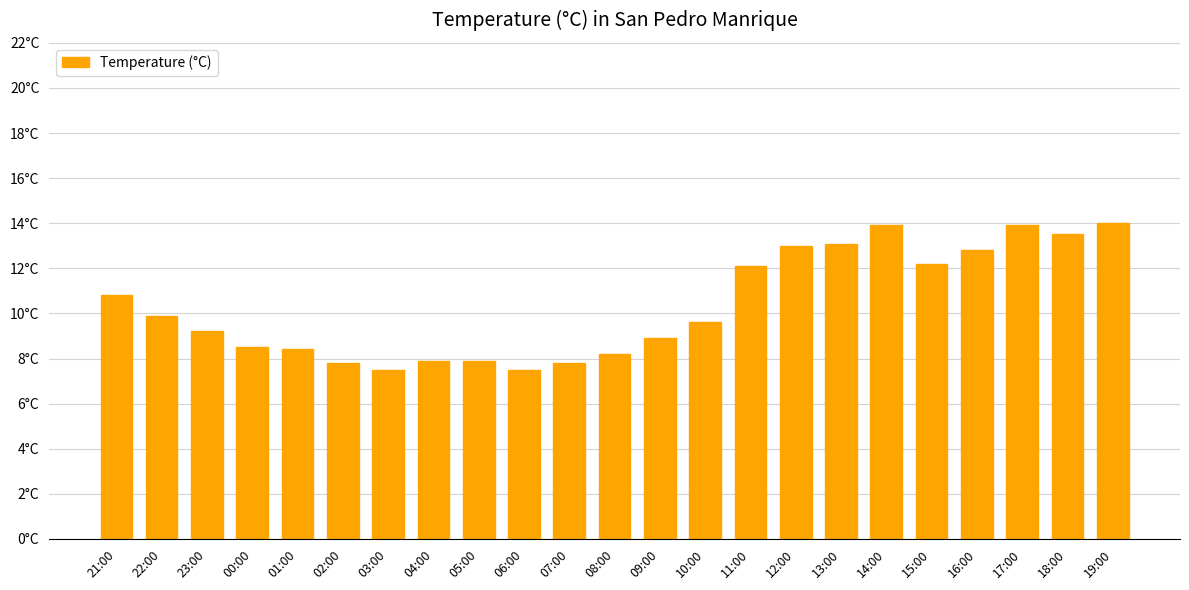

Are the bars horizontal?

No